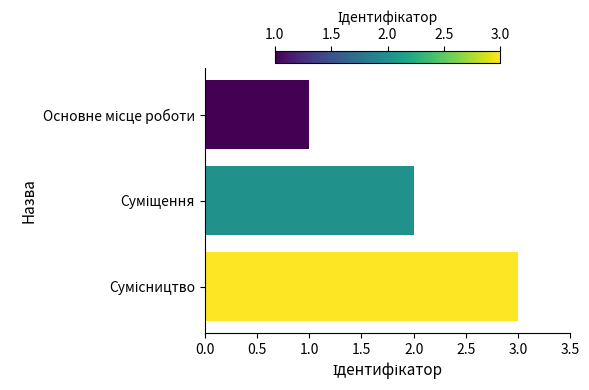

What is the greatest value displayed?

3